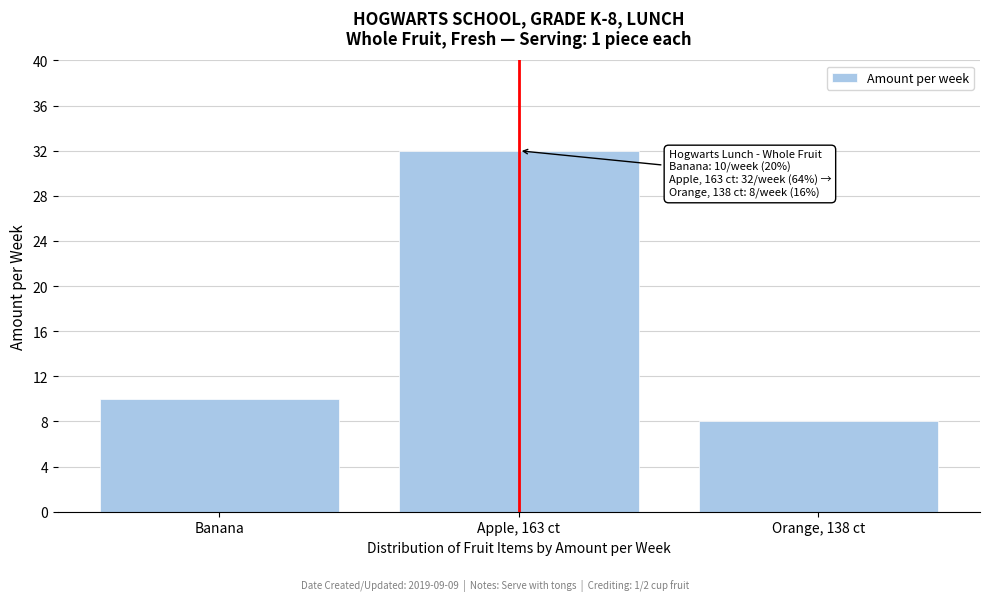

Reading left to right, what are all the values shown in this chart?

10	32	8